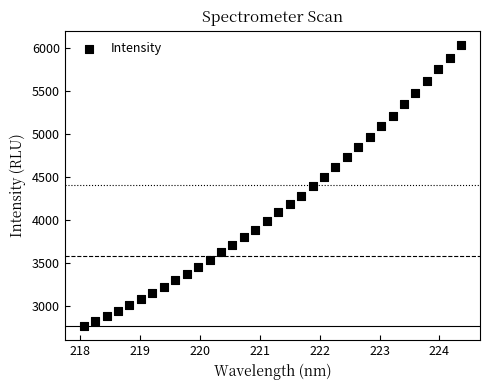

What is the range of Y values (max minus min)?

3264.8